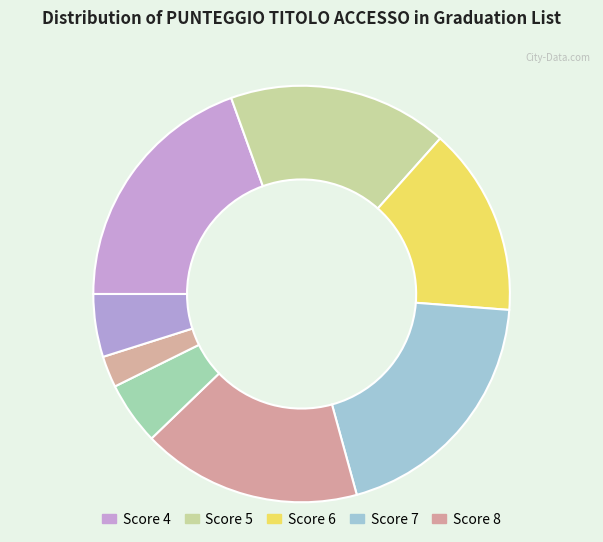

How many segments does this pie chart have?

8